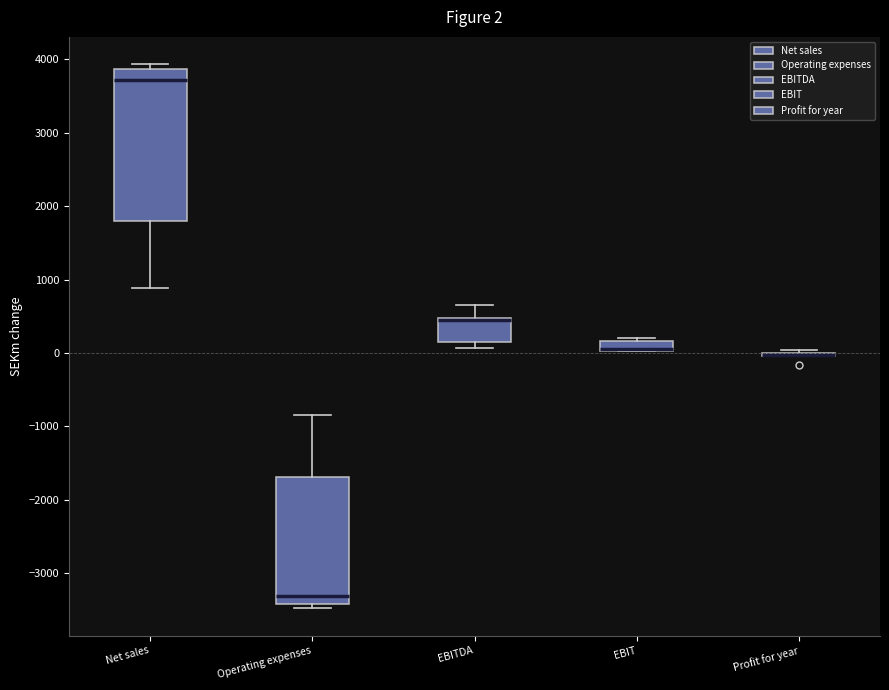

Comparing the boxes themselves (not the whiskers), which one is the tallest?

Net sales